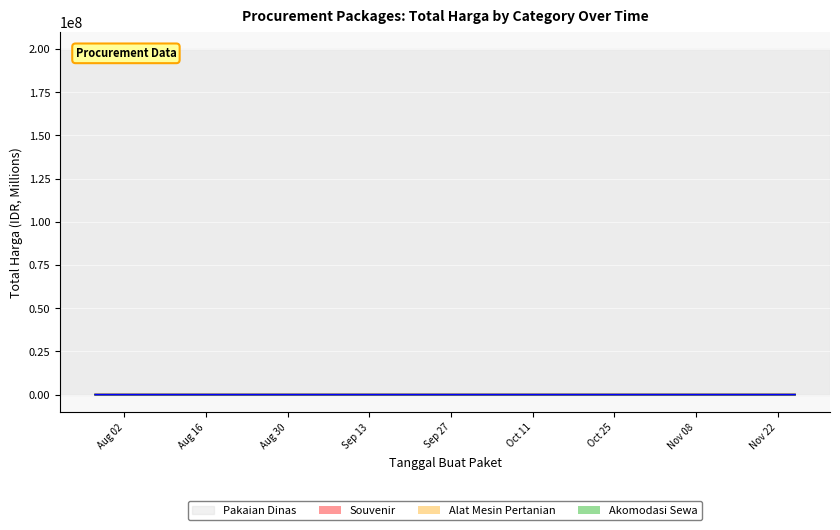

In Alat Mesin Pertanian, how many points are higher than both neighbors (excluding endpoints)?

2